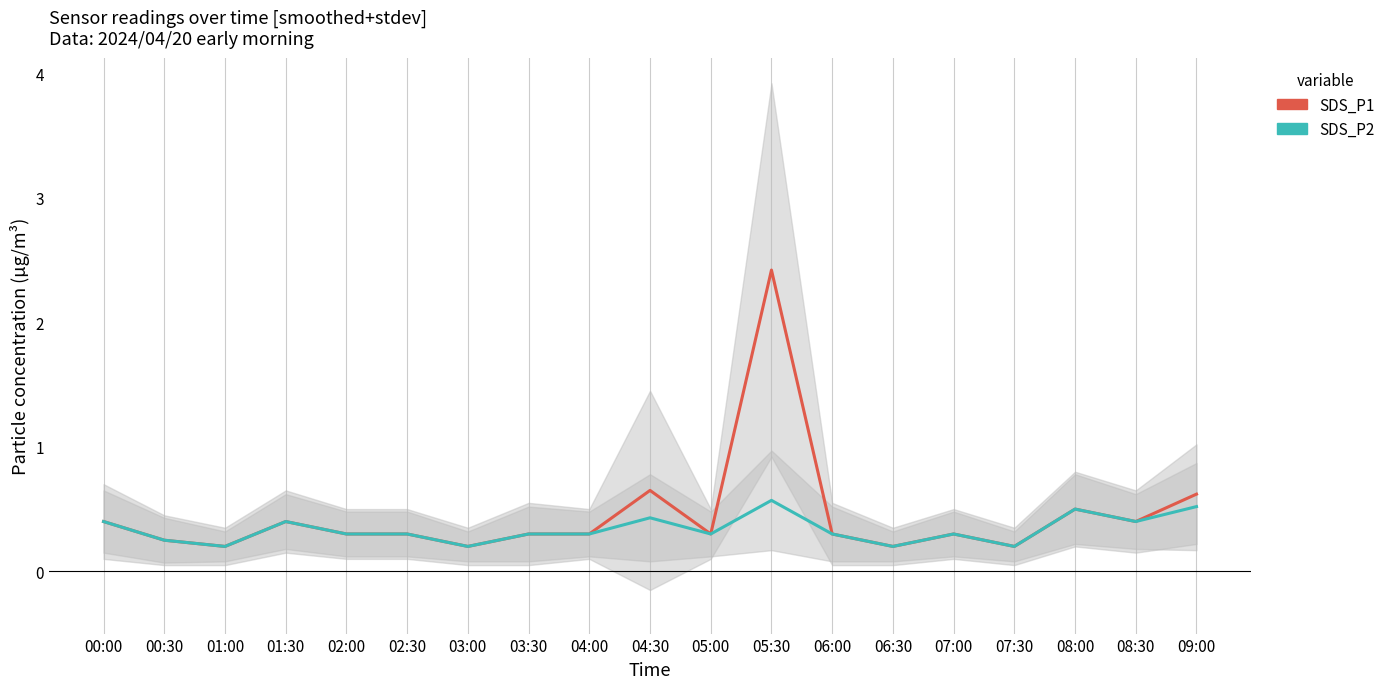

At which category does the chart reach its minimum across all series?

01:00